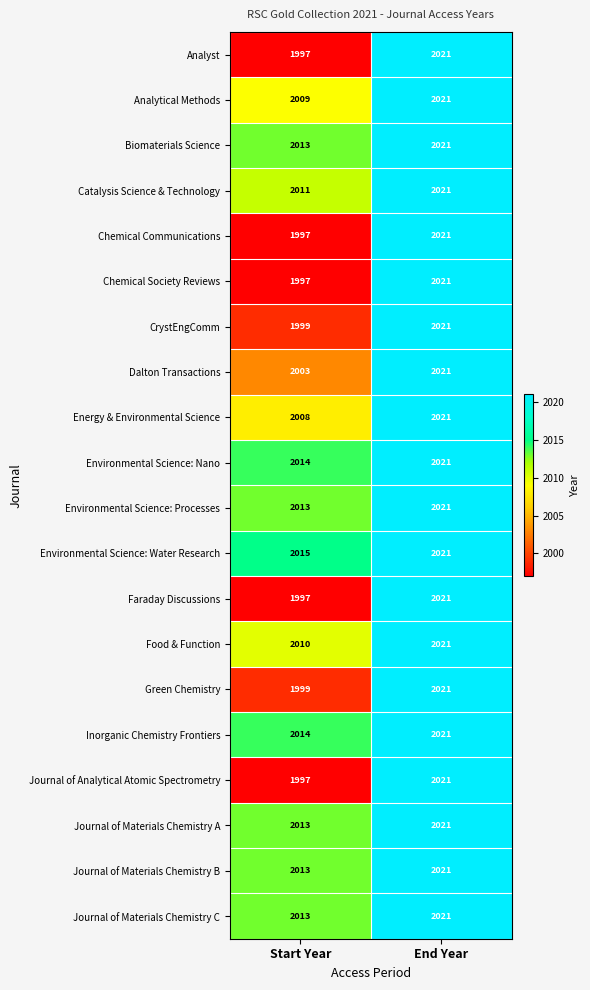

At which category is the sum across all series the highest?

End Year